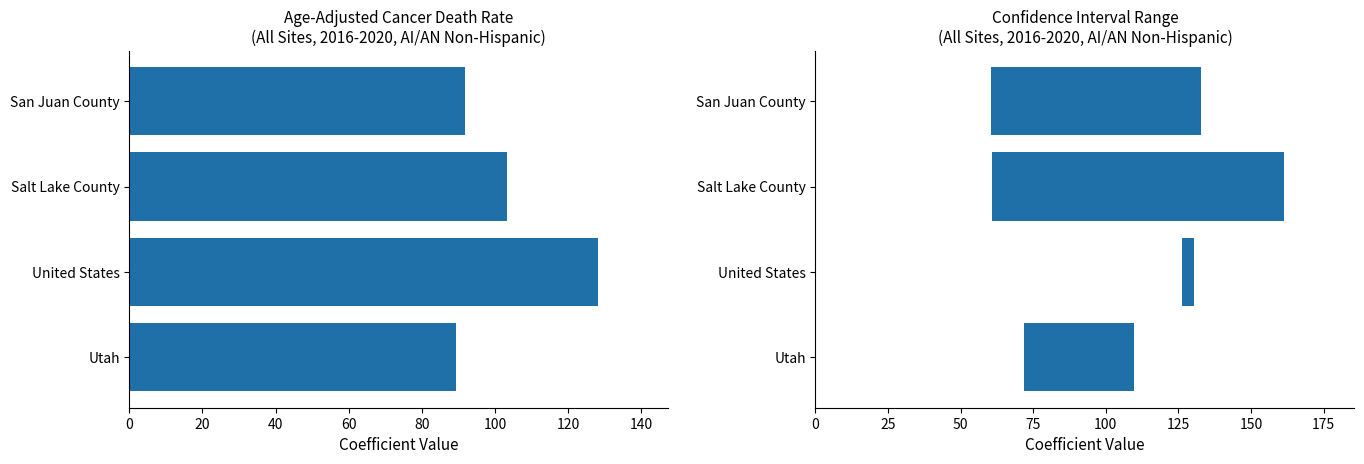

List the series in order of their overall mean, highest first.

Age-Adjusted Death Rate, CI Range (Lower–Upper)